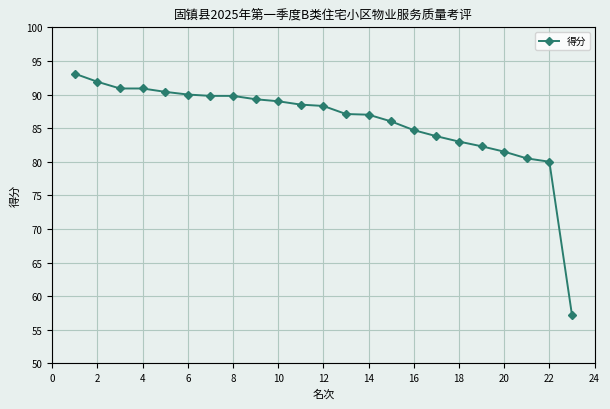

What is the minimum value shown in the chart?

57.2